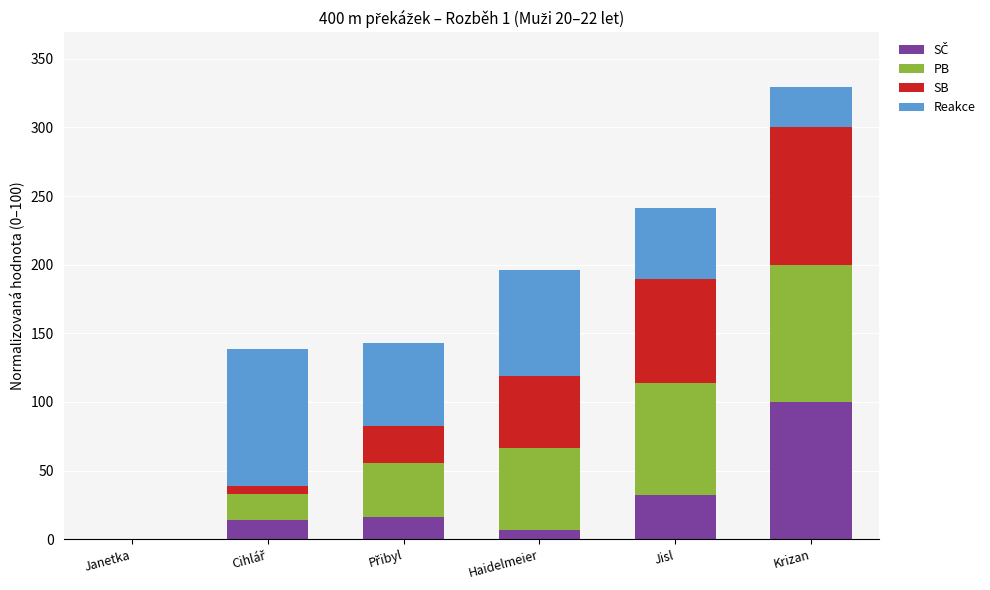

At which category is the sum across all series the highest?

Krizan